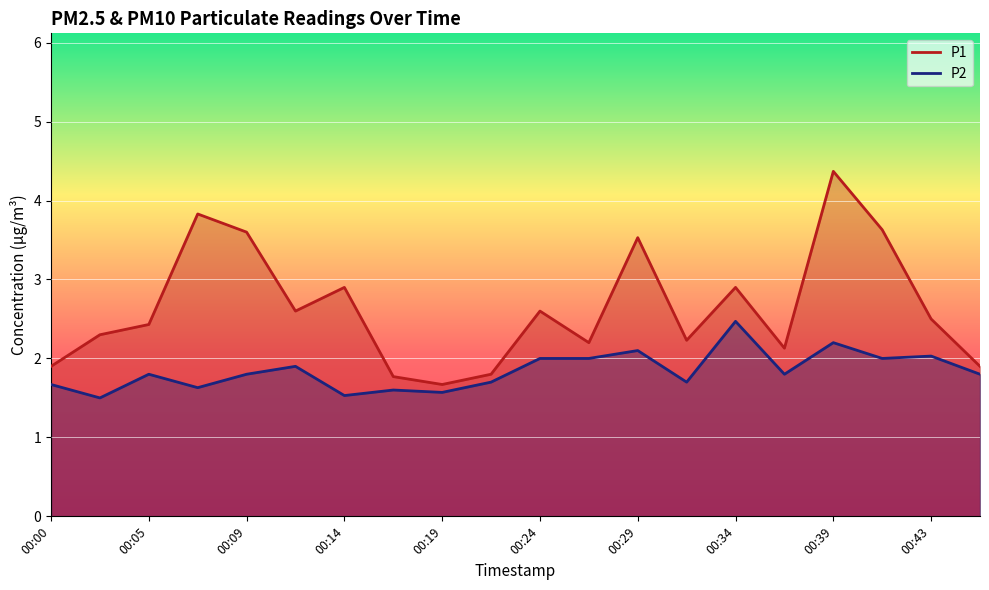

Rank the categories by P2 value from lowest to highest.

00:02, 00:14, 00:19, 00:17, 00:07, 00:00, 00:22, 00:31, 00:05, 00:09, 00:36, 00:46, 00:12, 00:24, 00:26, 00:41, 00:43, 00:29, 00:39, 00:34